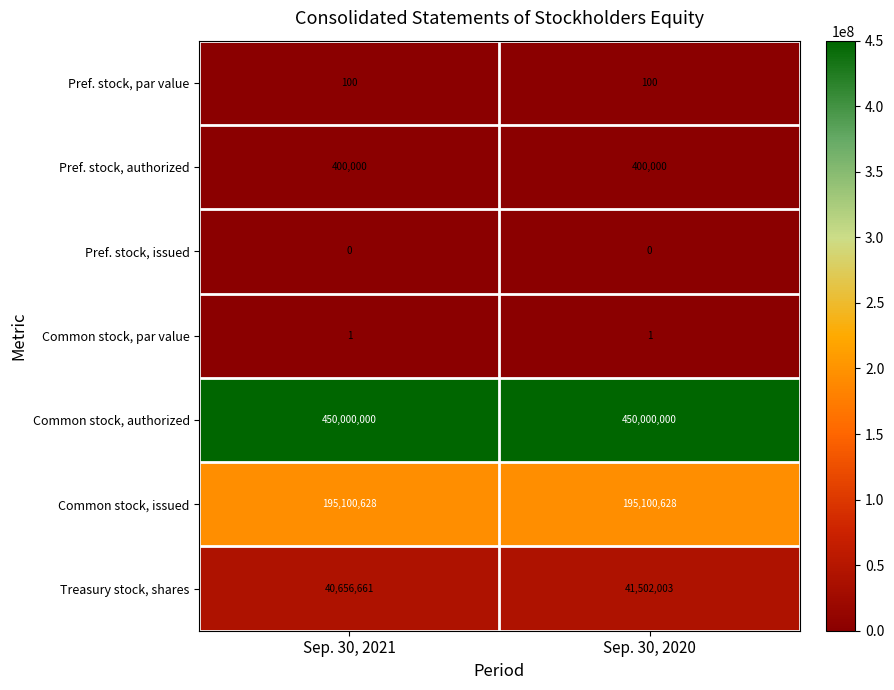

True or false: Pref. stock, par value has a value of 131 at Sep. 30, 2021.

False